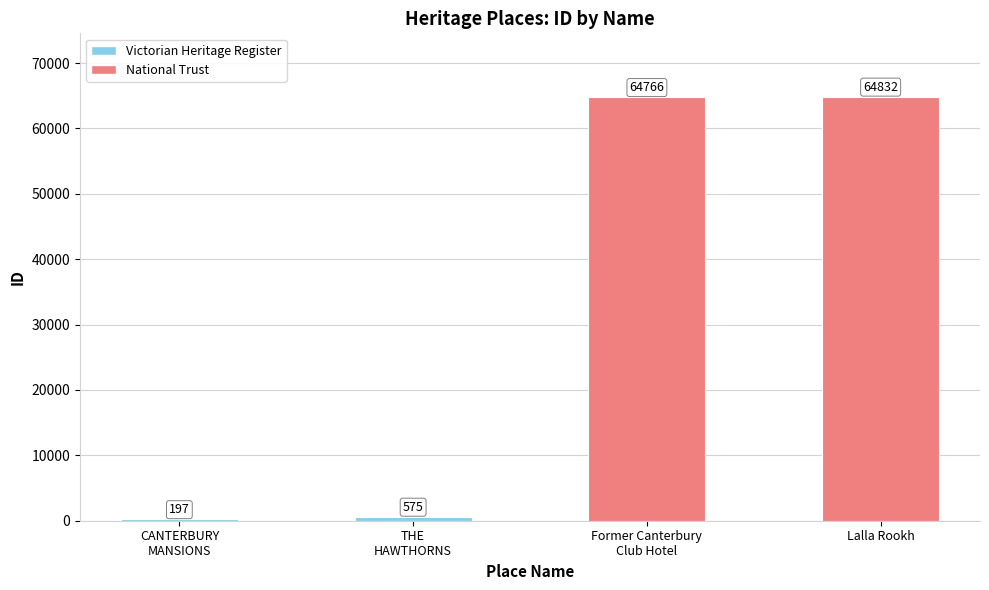

The chart shows a value of 575 at THE
HAWTHORNS. True or false?

True